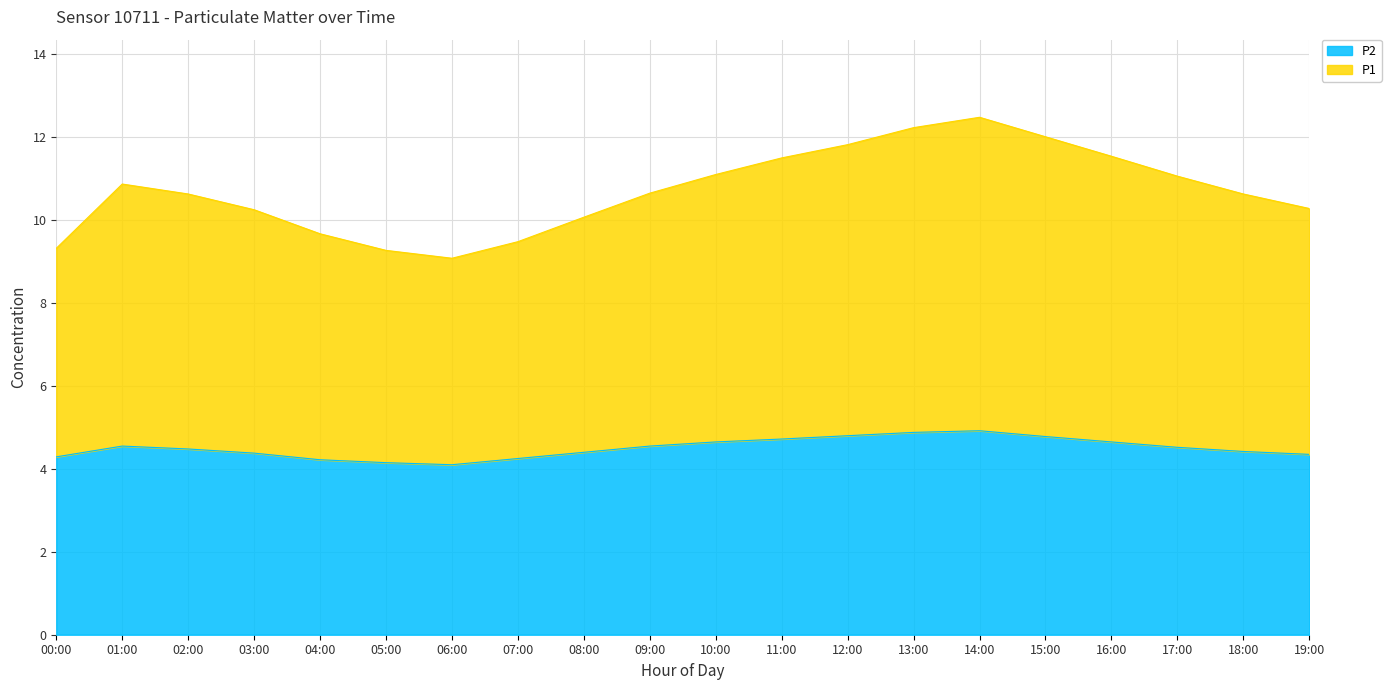

Is it true that P1 equals 9.1 at 06:00?

True